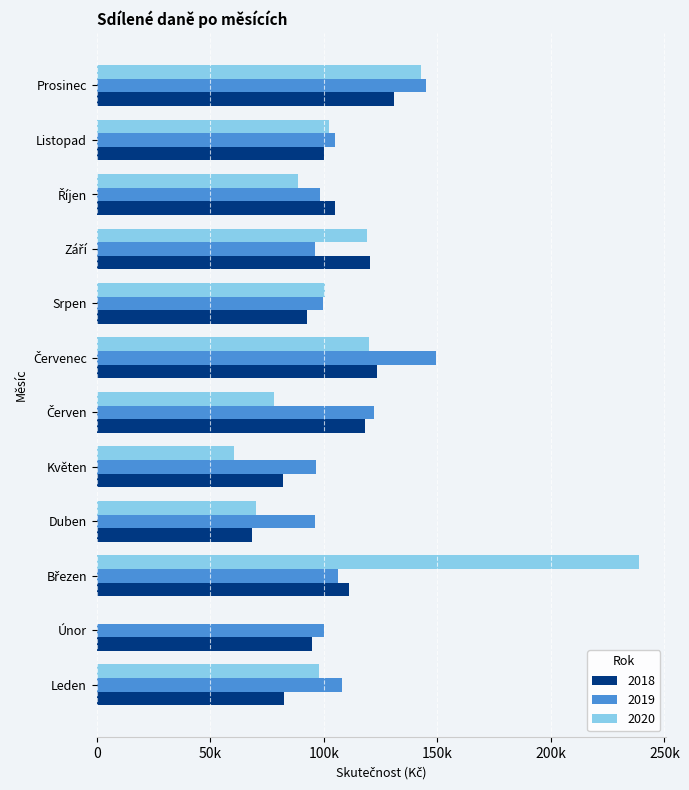

What are all the series names shown in the legend?

2018, 2019, 2020